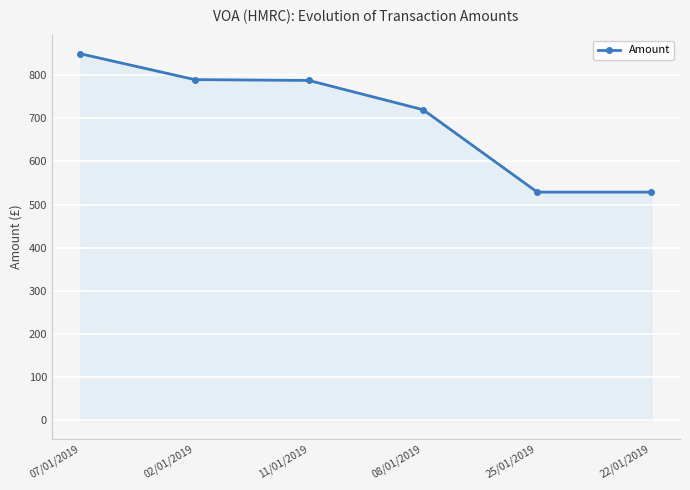

What is the change in value from 07/01/2019 to 11/01/2019?

-61.8